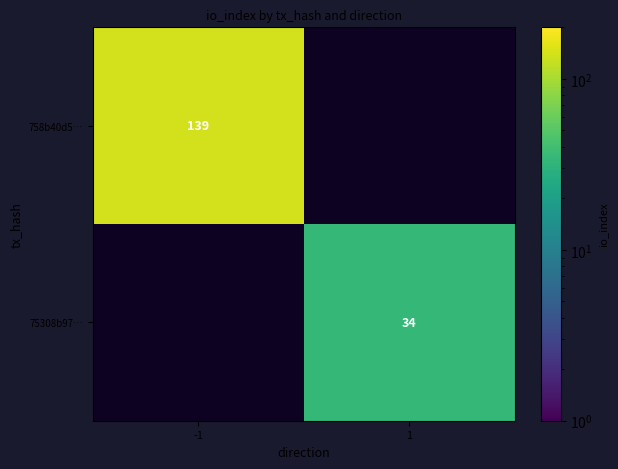

What is the maximum value shown in the chart?

139.0